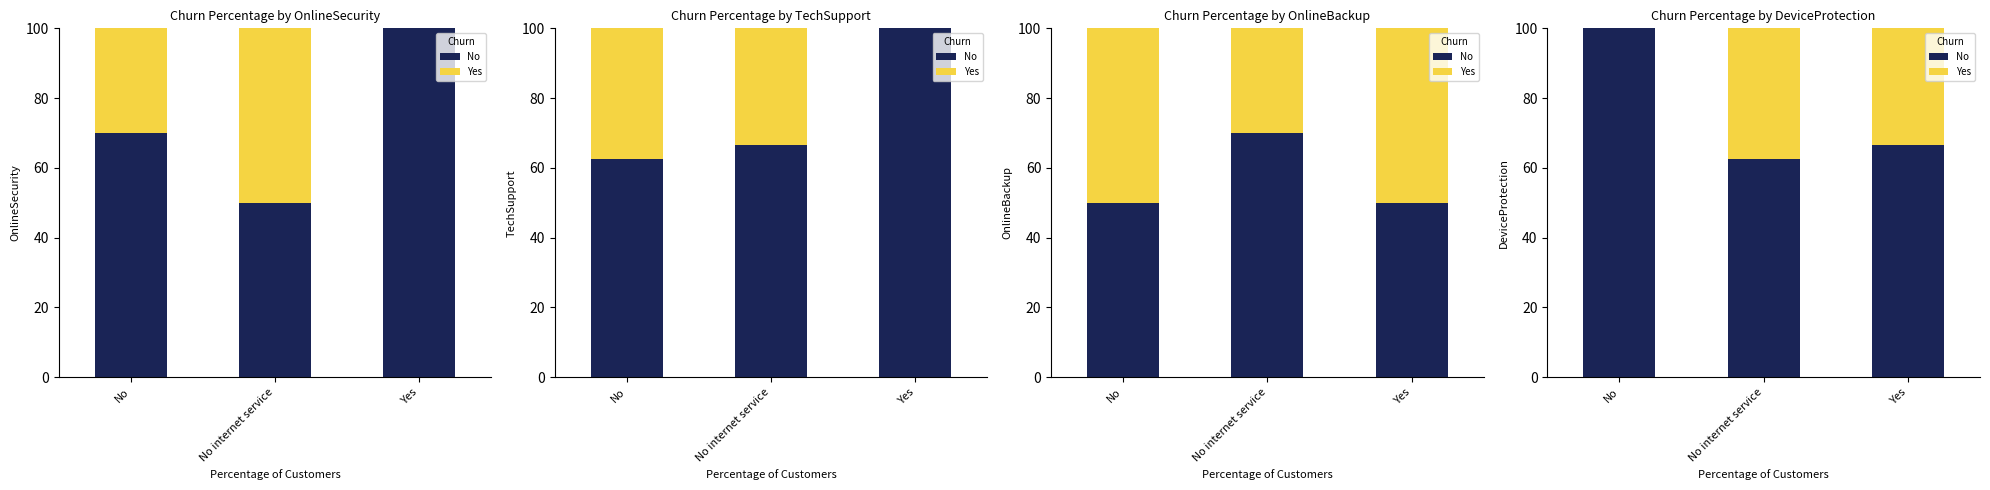

What is the spread (max minus min) of values at No internet service?

25.0